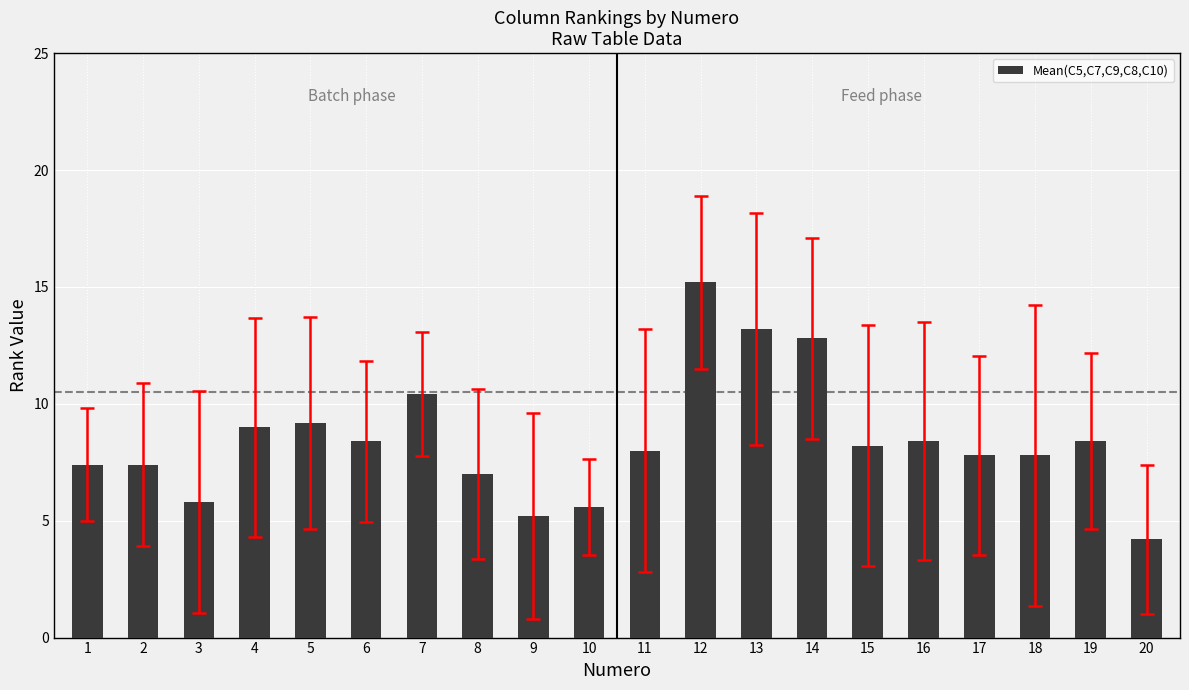

What is the change in value from 3 to 18?

+2.0